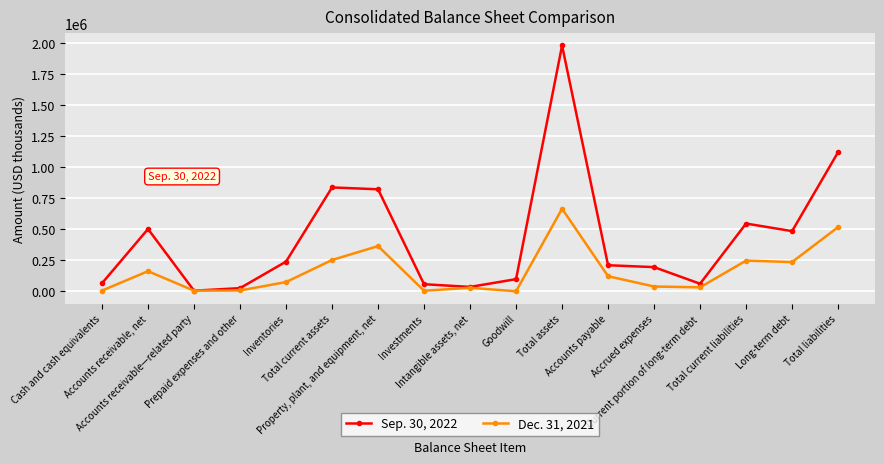

What is the greatest value displayed?

1979284